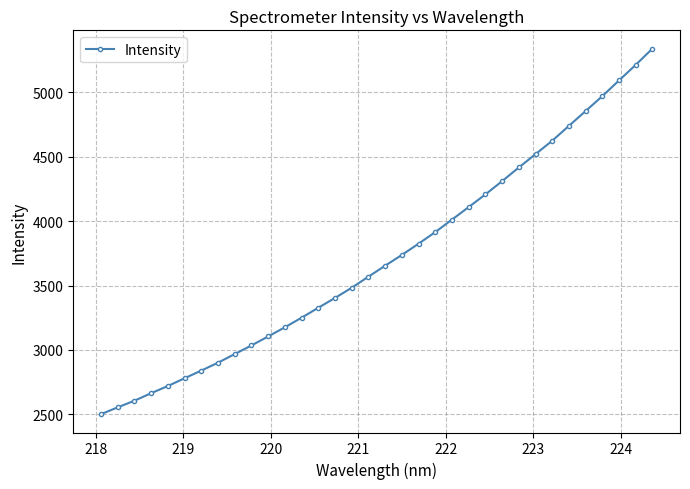

What is the average value?

3718.4